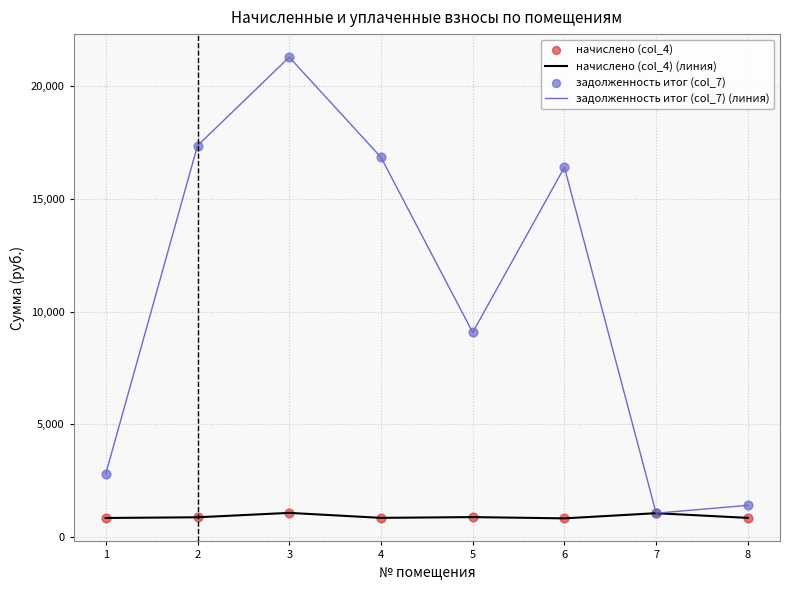

Which series has the largest total across all categories?

задолженность итог (col_7) (линия)